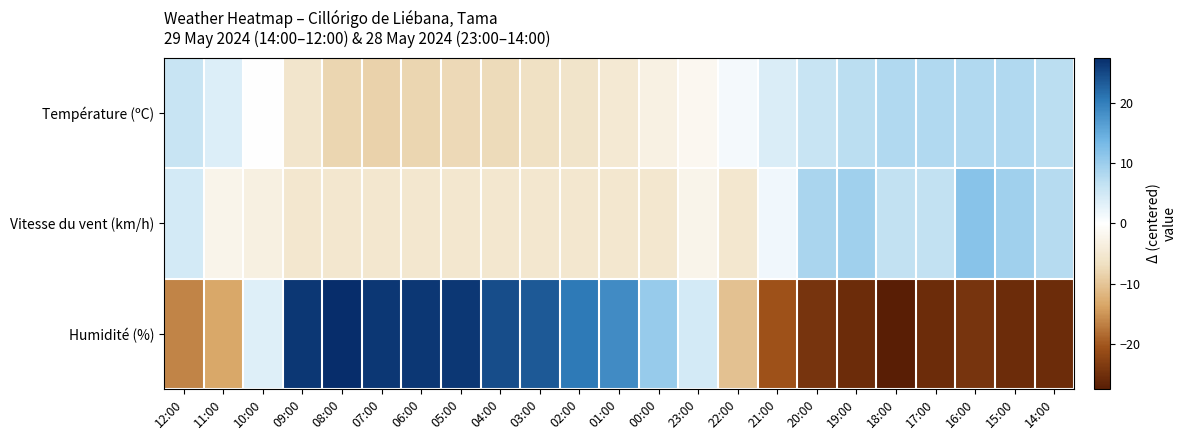

How many data points does each series have?

23